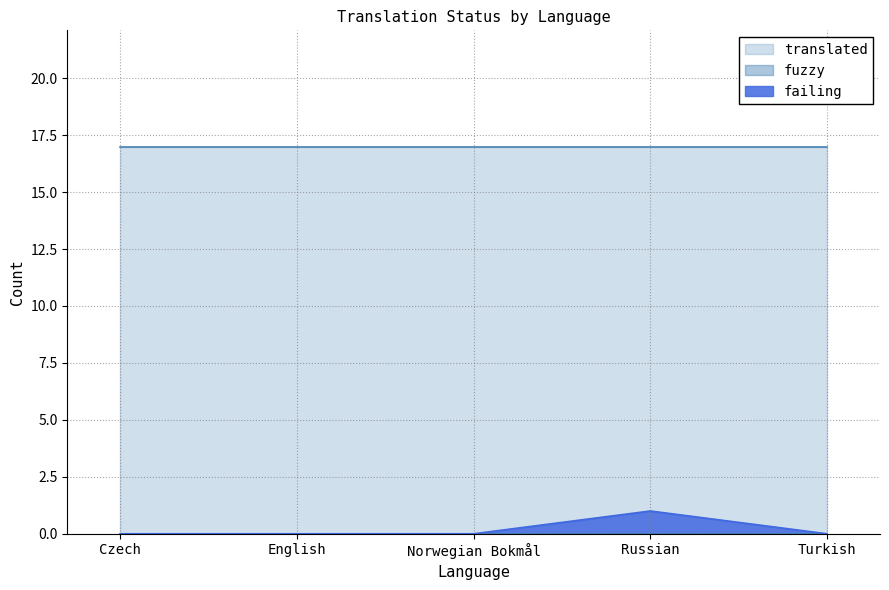

Which series has the largest total across all categories?

translated